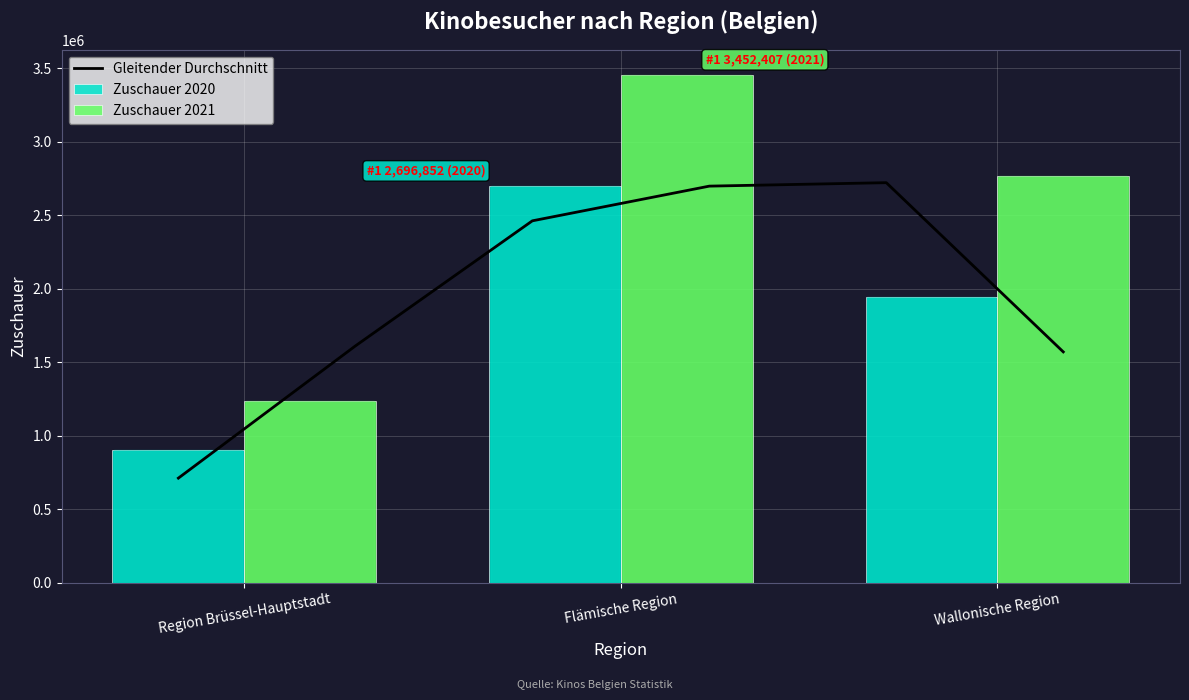

At Flämische Region, list the series in order from smallest to largest.

Zuschauer 2020, Zuschauer 2021